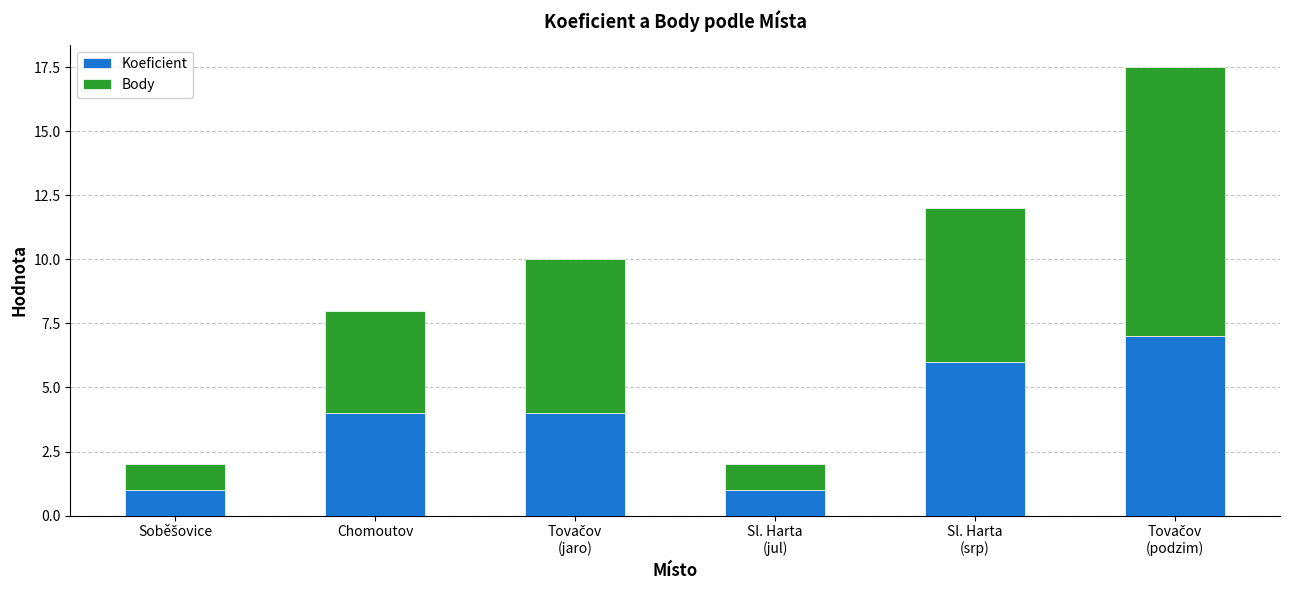

What is the maximum value for Koeficient?

7.0